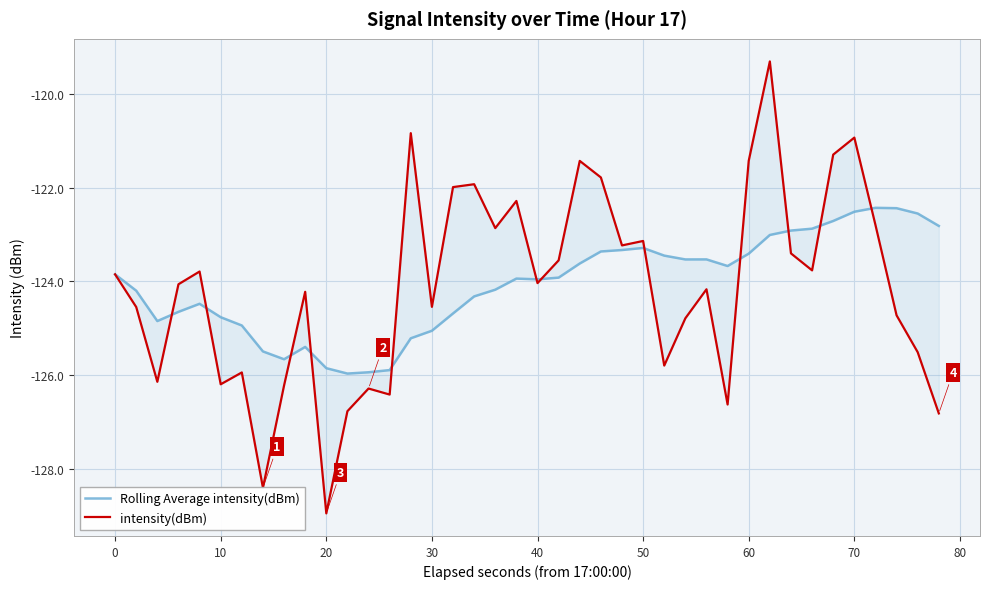

Reading left to right, list all the values displayed in this chart.

Rolling Average intensity(dBm): -123.8	-124.2	-124.8	-124.6	-124.5	-124.8	-124.9	-125.5	-125.7	-125.4	-125.8	-126.0	-125.9	-125.9	-125.2	-125.1	-124.7	-124.3	-124.2	-123.9	-124.0	-123.9	-123.6	-123.4	-123.3	-123.3	-123.4	-123.5	-123.5	-123.7	-123.4	-123.0	-122.9	-122.9	-122.7	-122.5	-122.4	-122.4	-122.6	-122.8
intensity(dBm): -123.8	-124.5	-126.1	-124.1	-123.8	-126.2	-125.9	-128.4	-126.2	-124.2	-128.9	-126.8	-126.3	-126.4	-120.8	-124.5	-122.0	-121.9	-122.9	-122.3	-124.0	-123.6	-121.4	-121.8	-123.2	-123.1	-125.8	-124.8	-124.2	-126.6	-121.4	-119.3	-123.4	-123.8	-121.3	-120.9	-122.8	-124.7	-125.5	-126.8